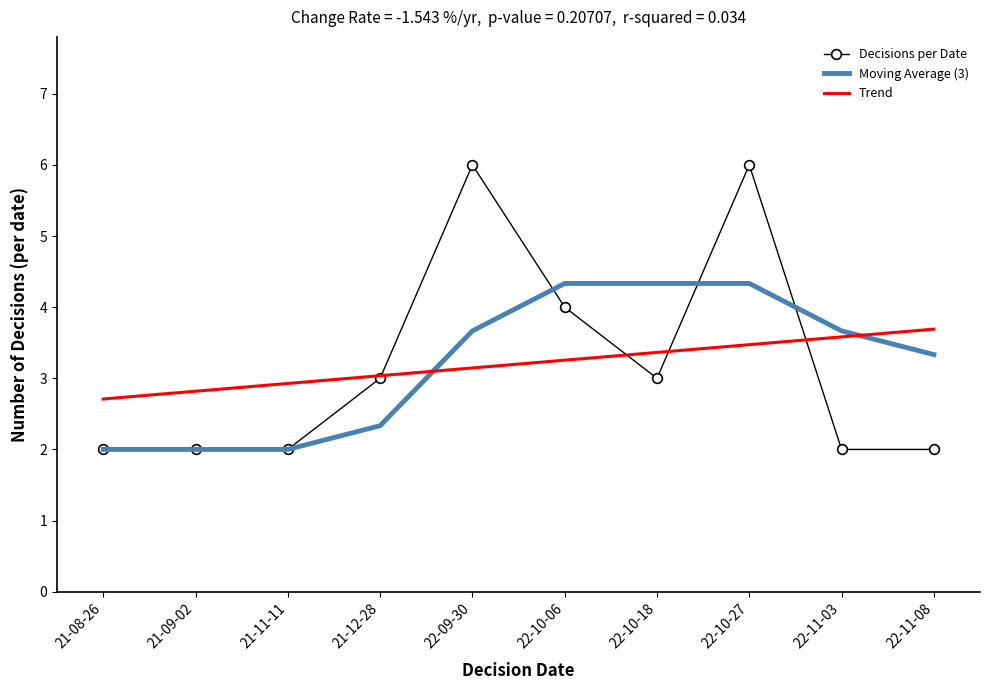

At which label is Decisions per Date closest to 4?

22-10-06